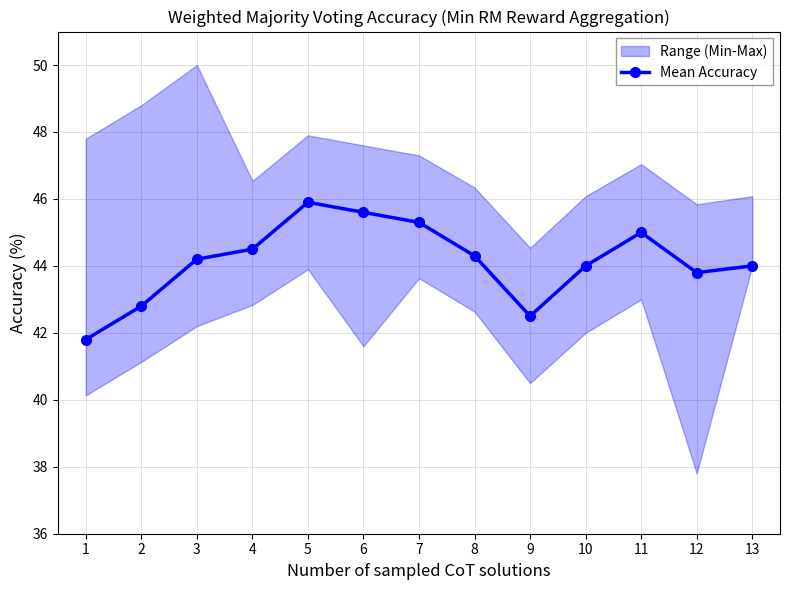

What is the value of the 10th point from the left?

44.0